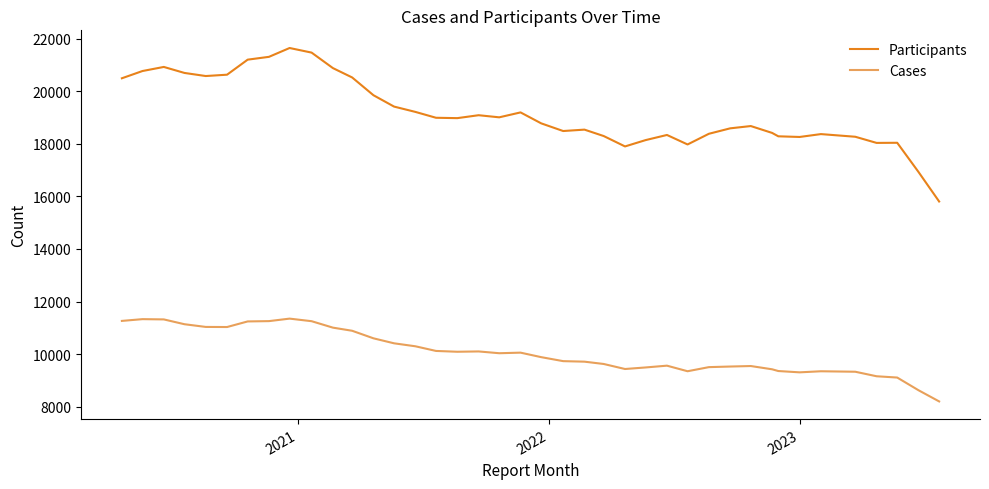

What is the minimum value for Participants?

15804